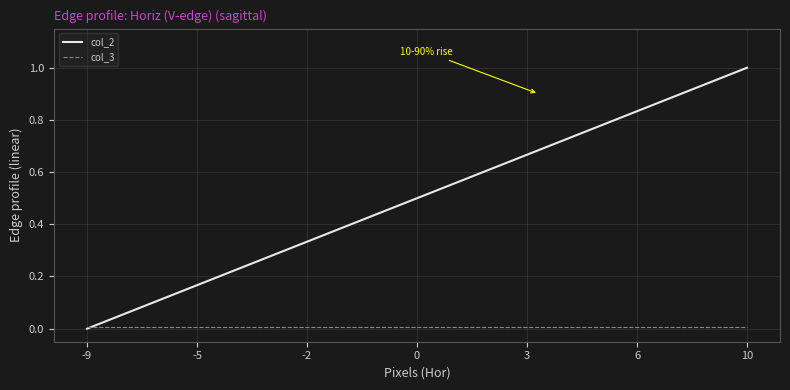

Which series has the largest total across all categories?

col_2